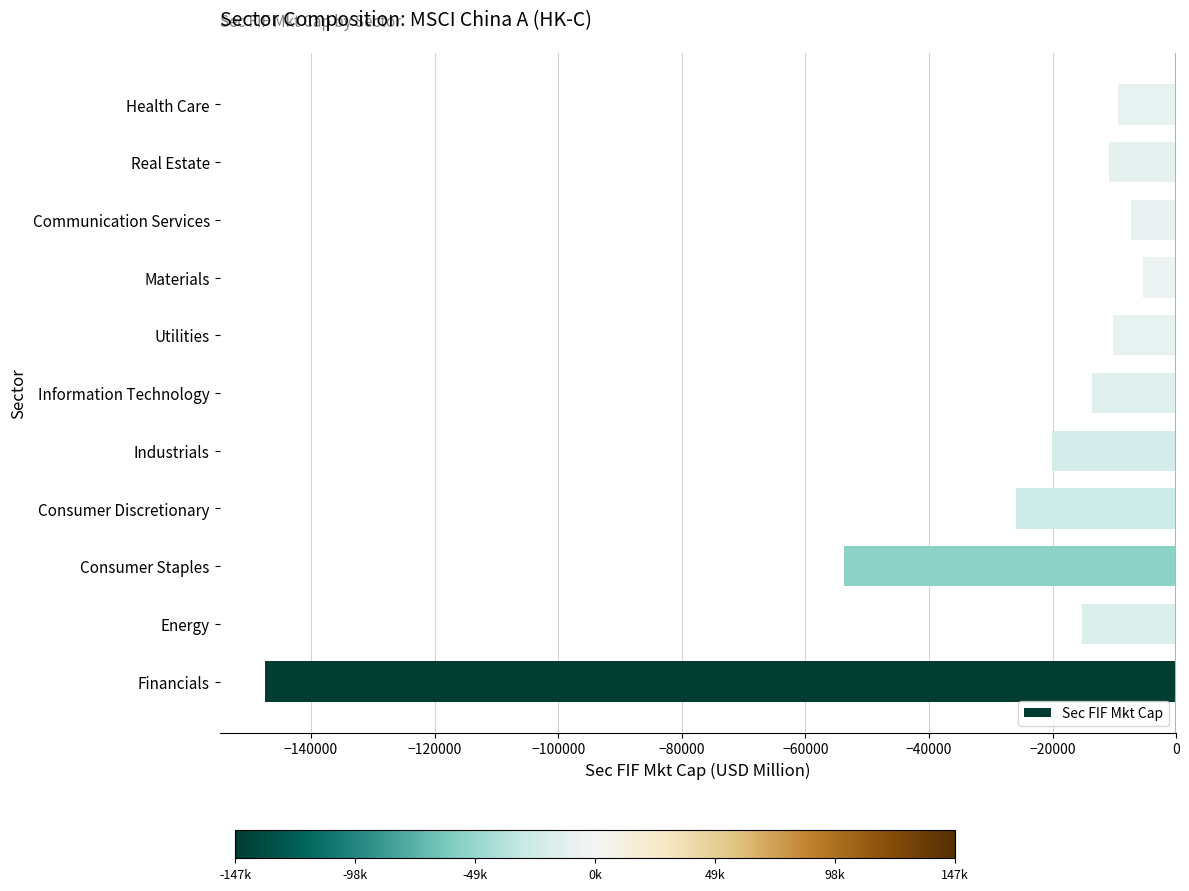

What is the difference between the maximum and second lowest values?

48362.2